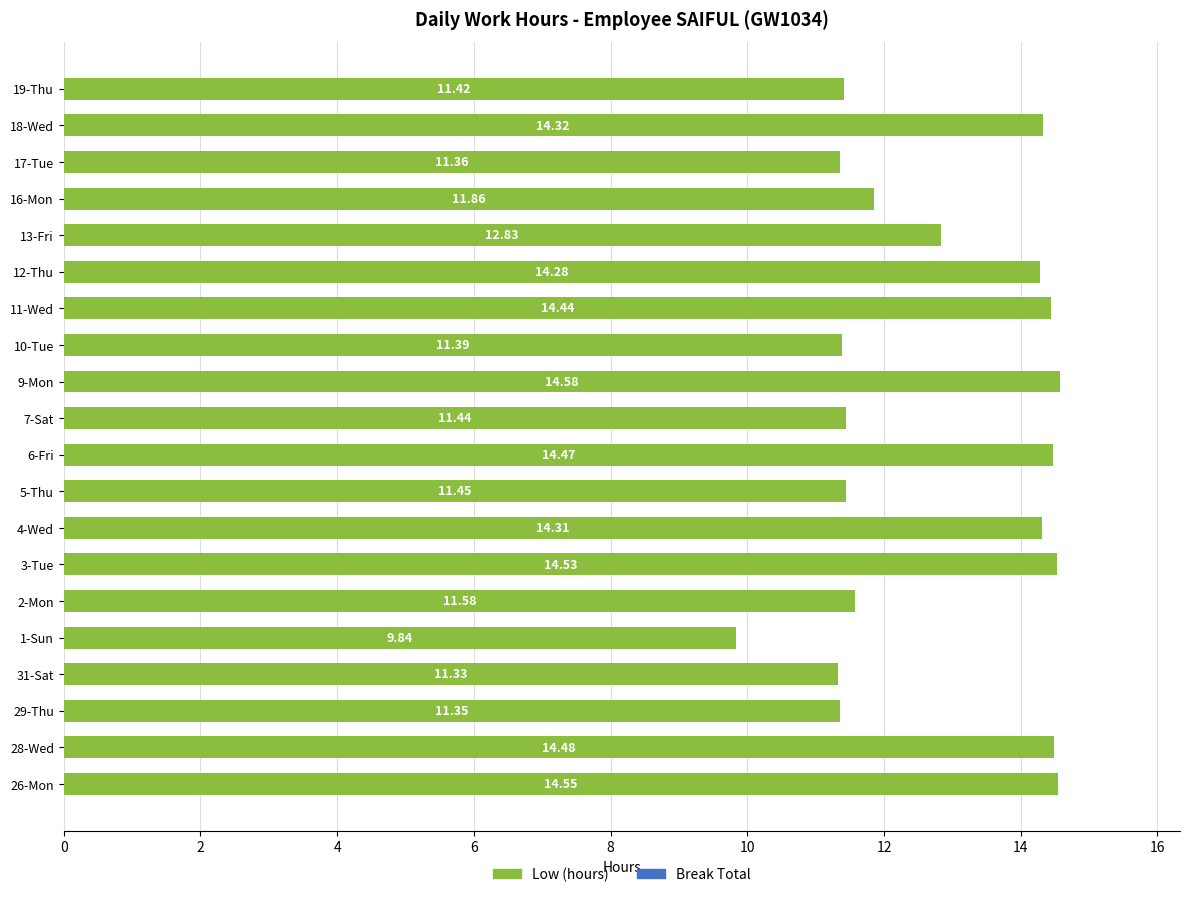

List the labels in order of value, smallest first.

1-Sun, 31-Sat, 29-Thu, 17-Tue, 10-Tue, 19-Thu, 7-Sat, 5-Thu, 2-Mon, 16-Mon, 13-Fri, 12-Thu, 4-Wed, 18-Wed, 11-Wed, 6-Fri, 28-Wed, 3-Tue, 26-Mon, 9-Mon